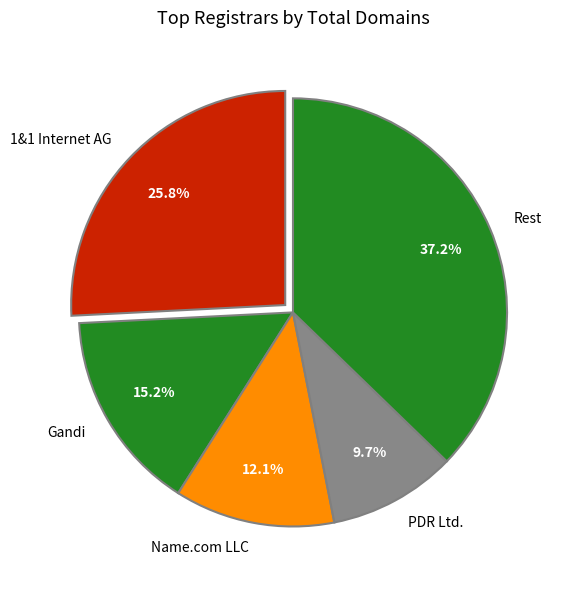

What is the ratio of the value at 1&1 Internet AG to the value at Name.com LLC?

2.1